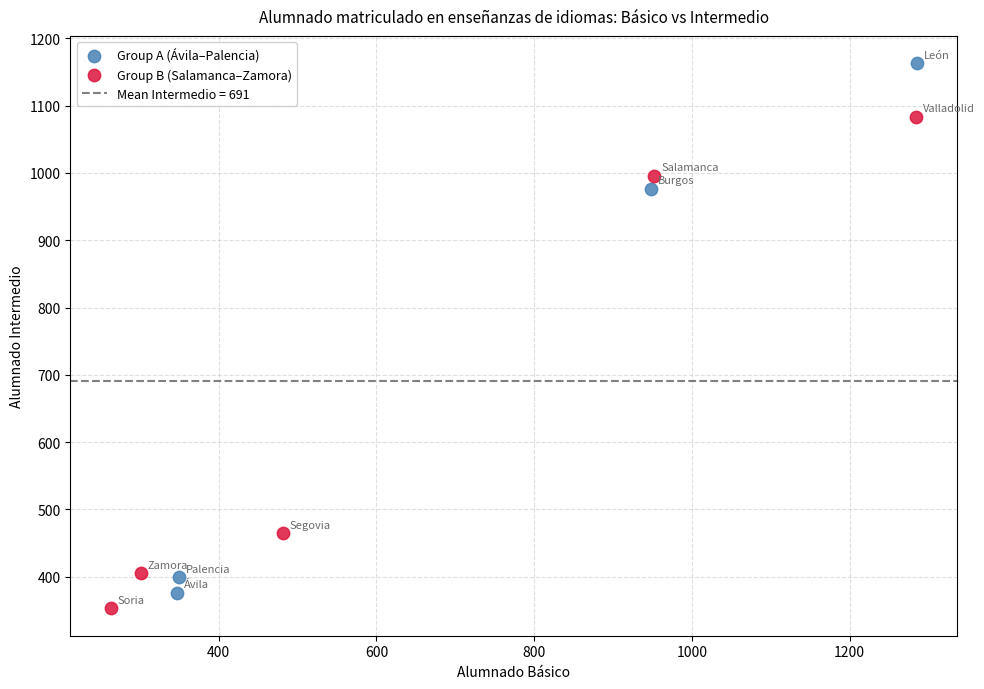

Which series contains the highest Y value?

Group A (Ávila–Palencia)